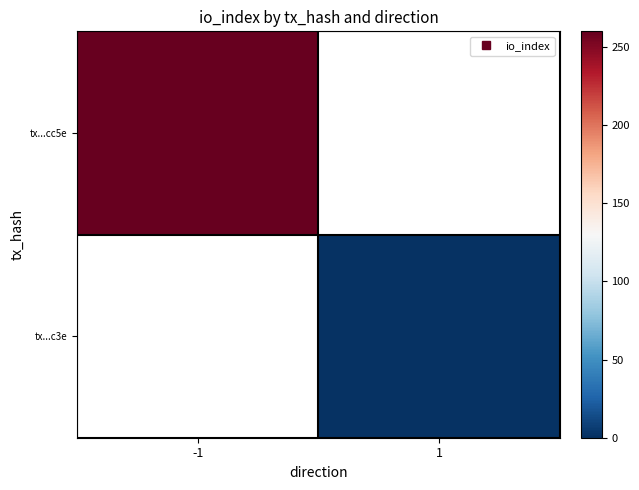

List the series in order of their overall mean, highest first.

tx...cc5e, tx...c3e